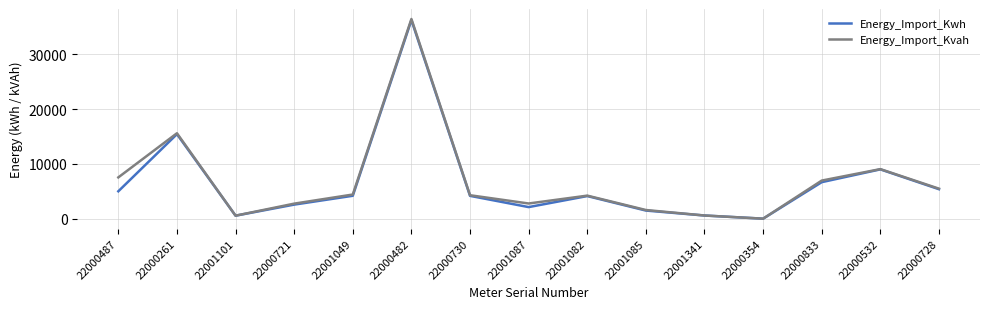

What is the total value across all series at 22000730?

8449.2